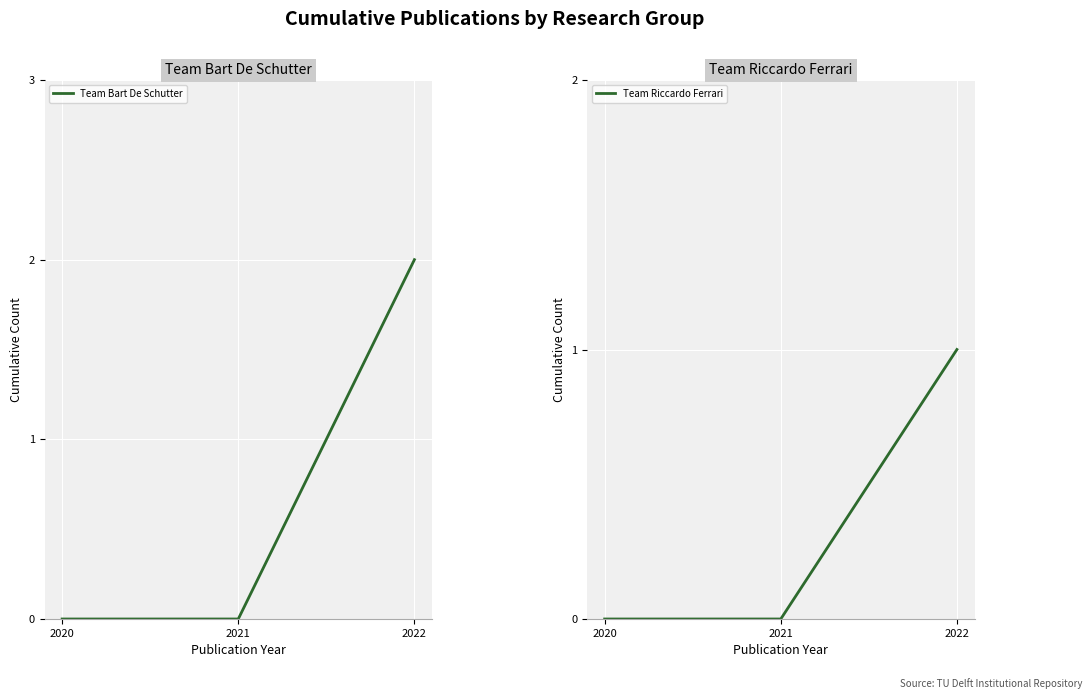

Which has a higher value, 2022 or 2021?

2022